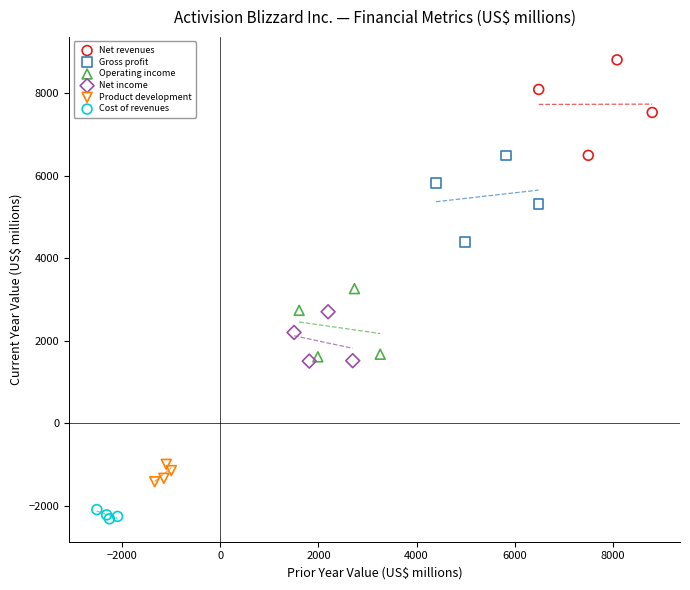

Which series contains the highest Y value?

Net revenues